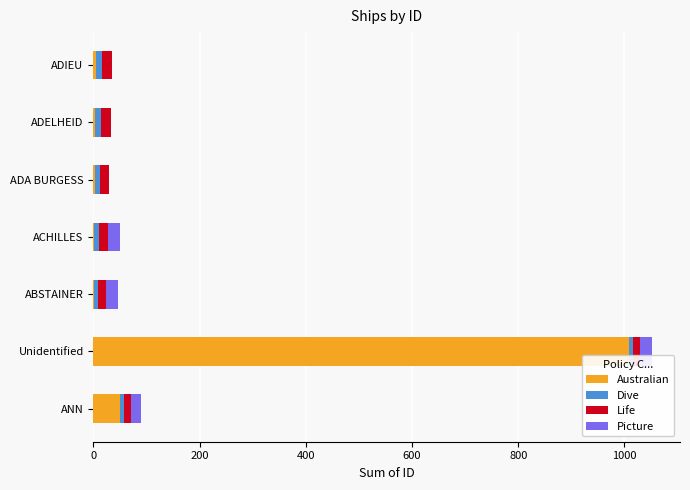

What is the highest value of the Australian series?

1009